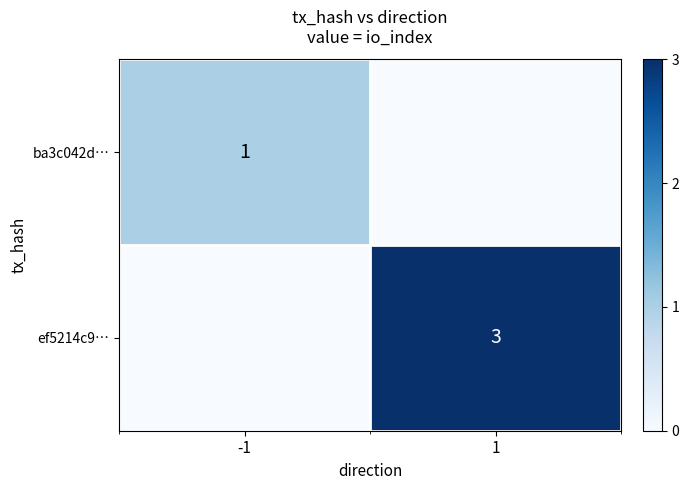

True or false: ef5214c9… has a value of 2 at 1.

False